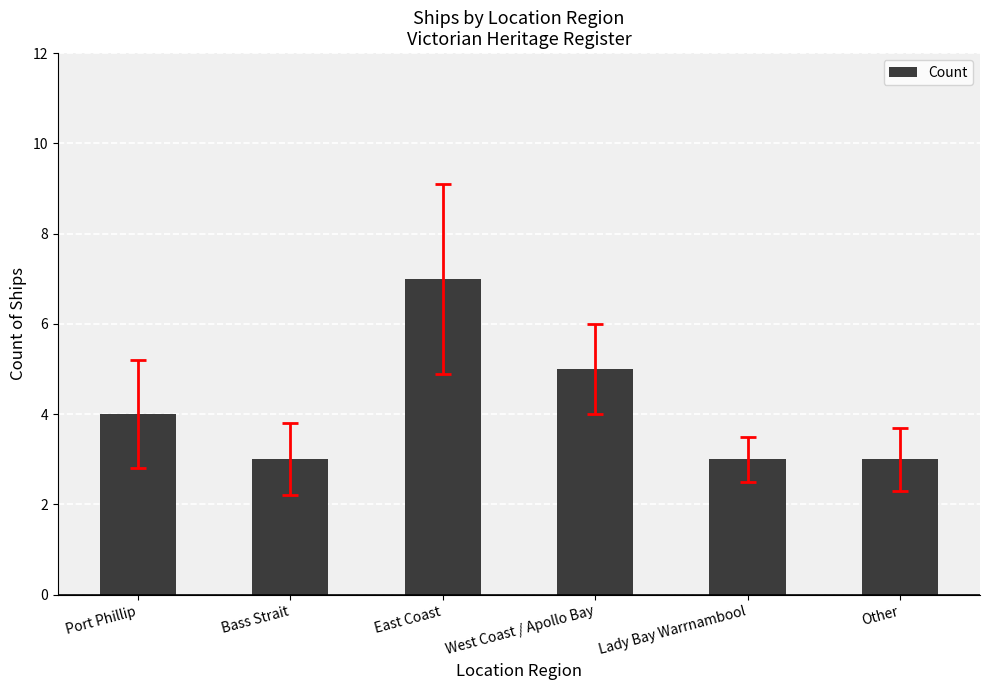

Read the value at Port Phillip.

4